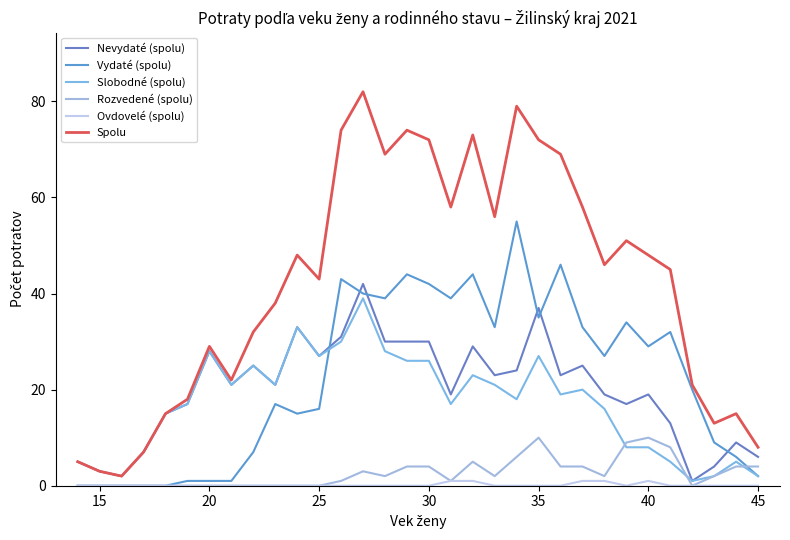

Rank the series by their maximum value, from highest to lowest.

Spolu, Vydaté (spolu), Nevydaté (spolu), Slobodné (spolu), Rozvedené (spolu), Ovdovelé (spolu)